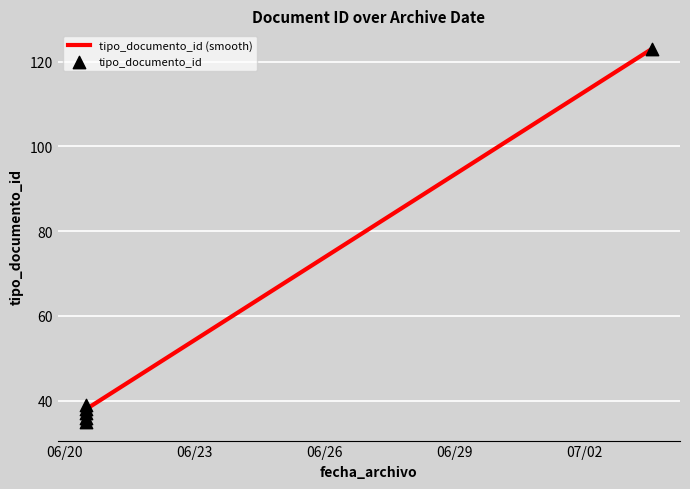

Which has a higher value, 2017-06-20 12:08:17 or 2017-06-20 12:08:17?

2017-06-20 12:08:17